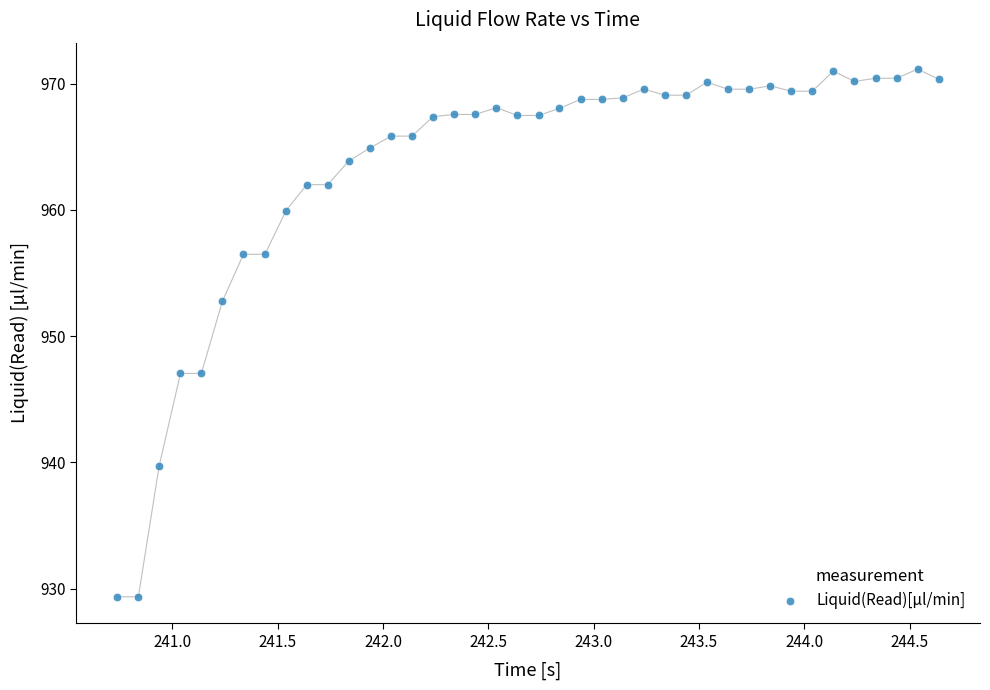

What is the range of Y values (max minus min)?

41.8